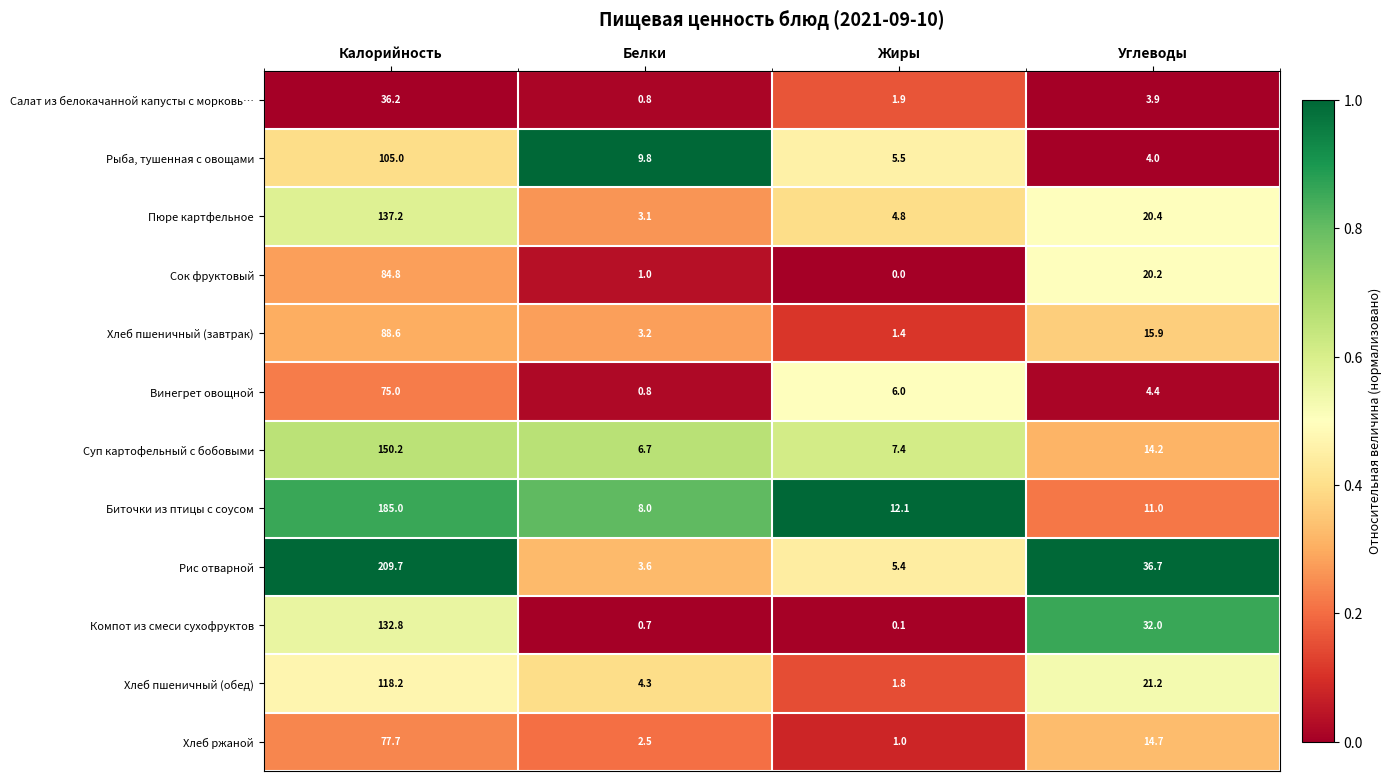

What is the sum of all Винегрет овощной values?

86.2